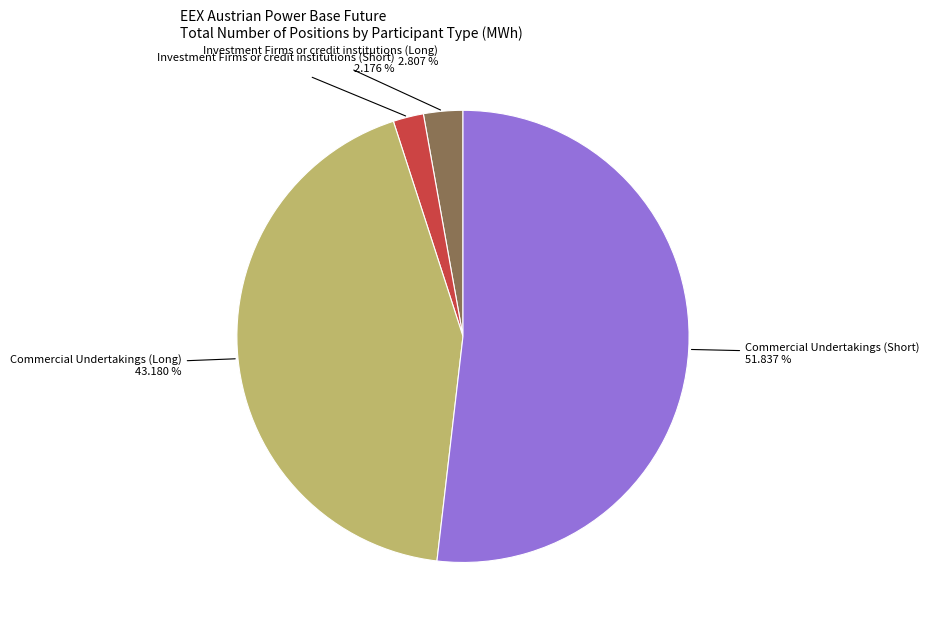

How many segments does this pie chart have?

4